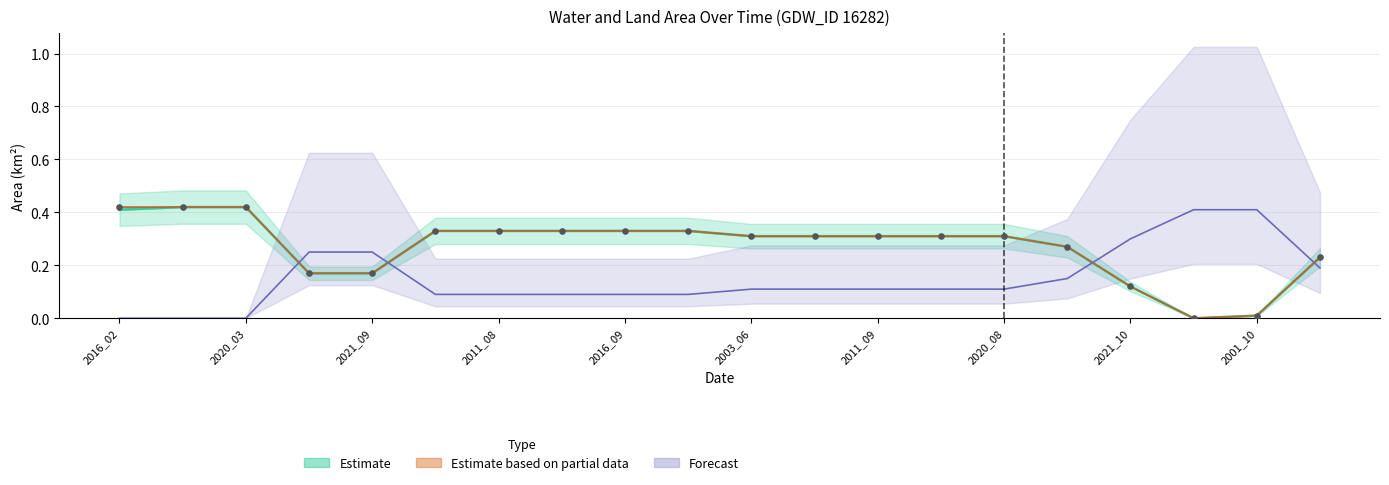

At how many categories does at least one series exceed 0?

20